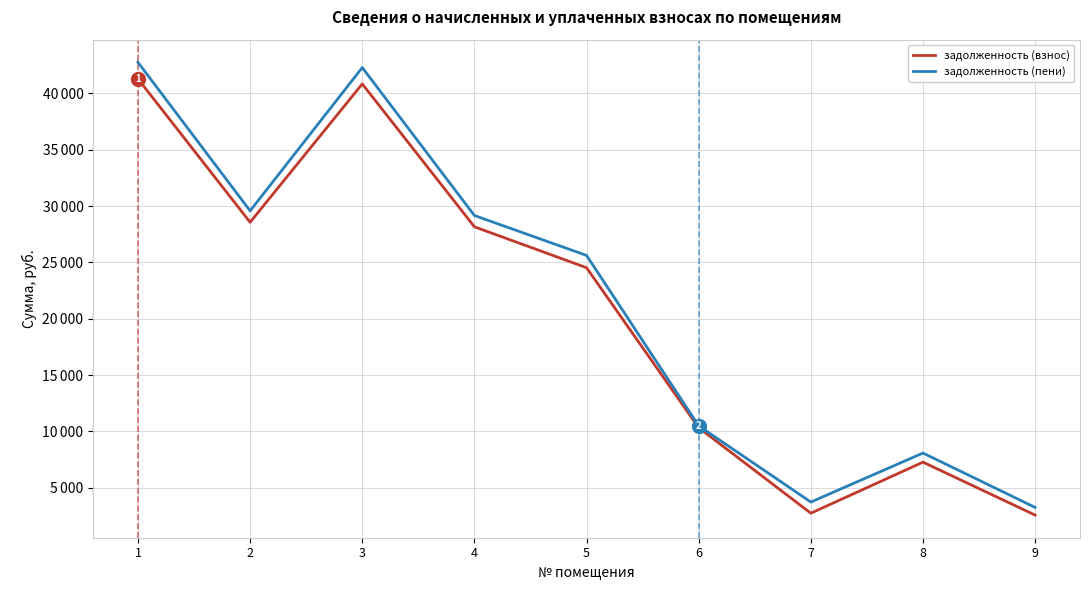

What is the sum of all задолженность (пени) values?

194968.2